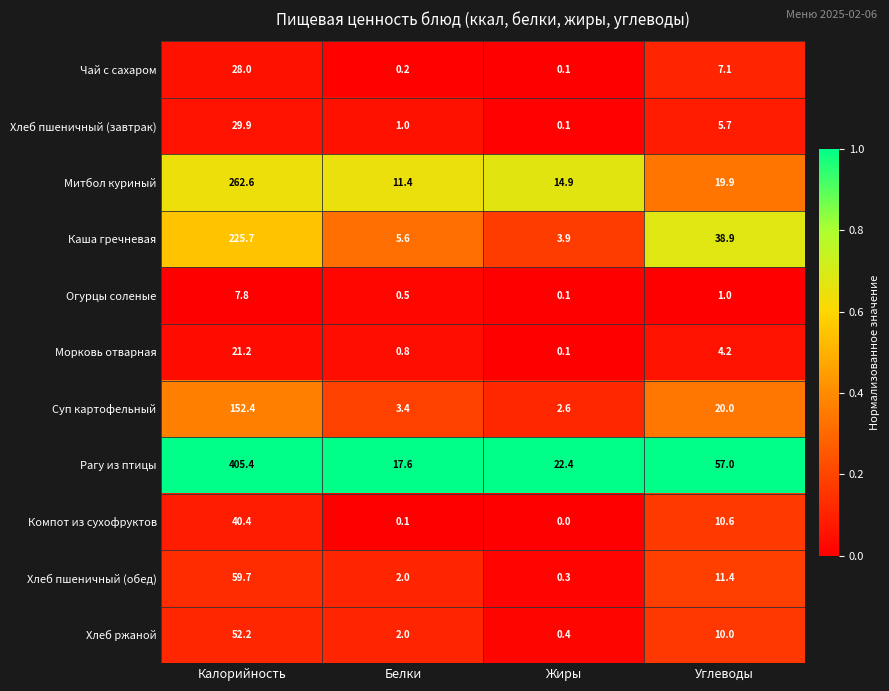

Rank the series by their maximum value, from highest to lowest.

Рагу из птицы, Митбол куриный, Каша гречневая, Суп картофельный, Хлеб пшеничный (обед), Хлеб ржаной, Компот из сухофруктов, Хлеб пшеничный (завтрак), Чай с сахаром, Морковь отварная, Огурцы соленые